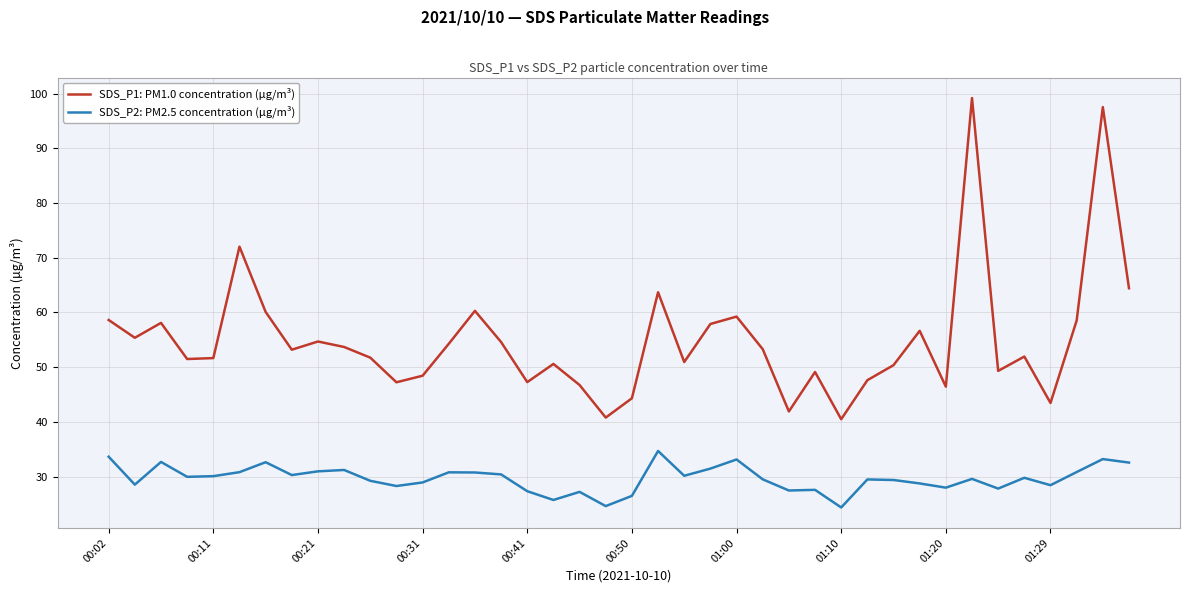

Which series has the largest range (max minus min)?

SDS_P1: PM1.0 concentration (µg/m³)